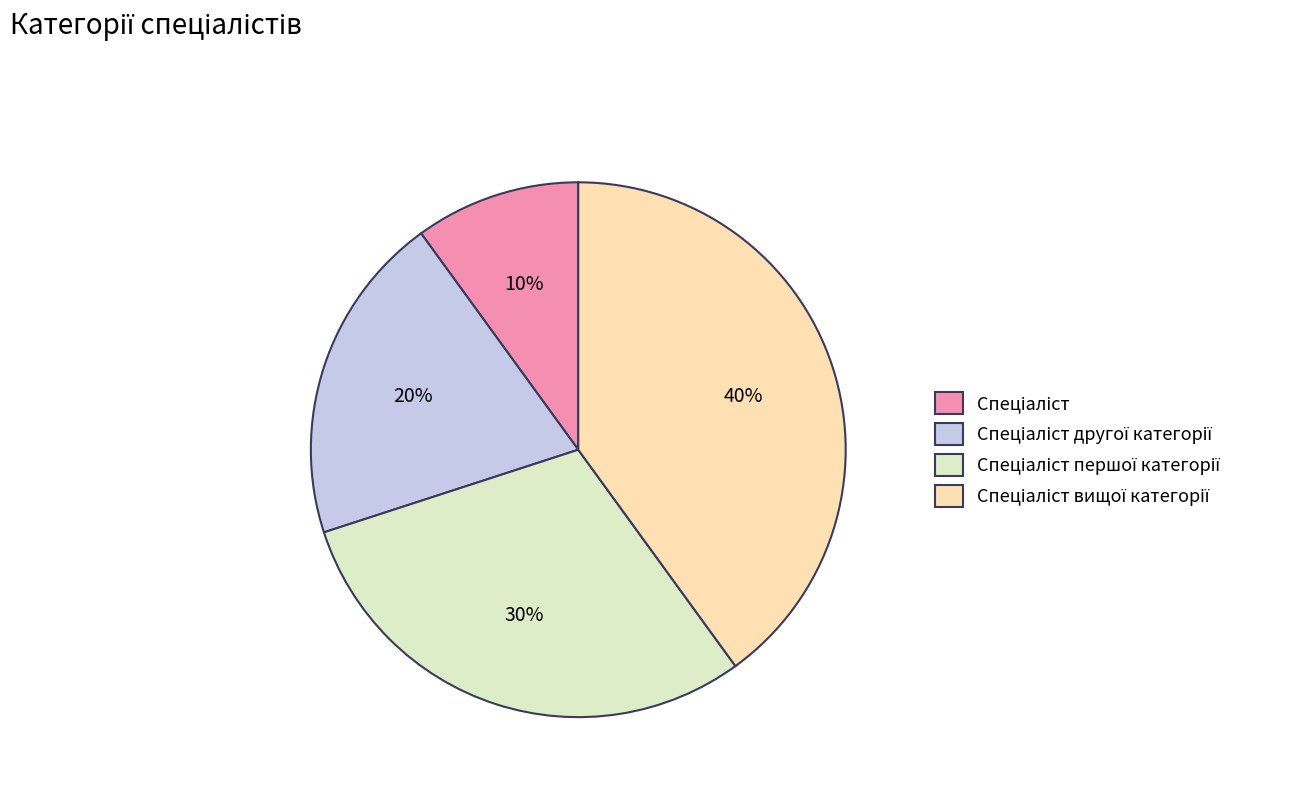

Does any single category account for the majority?

No